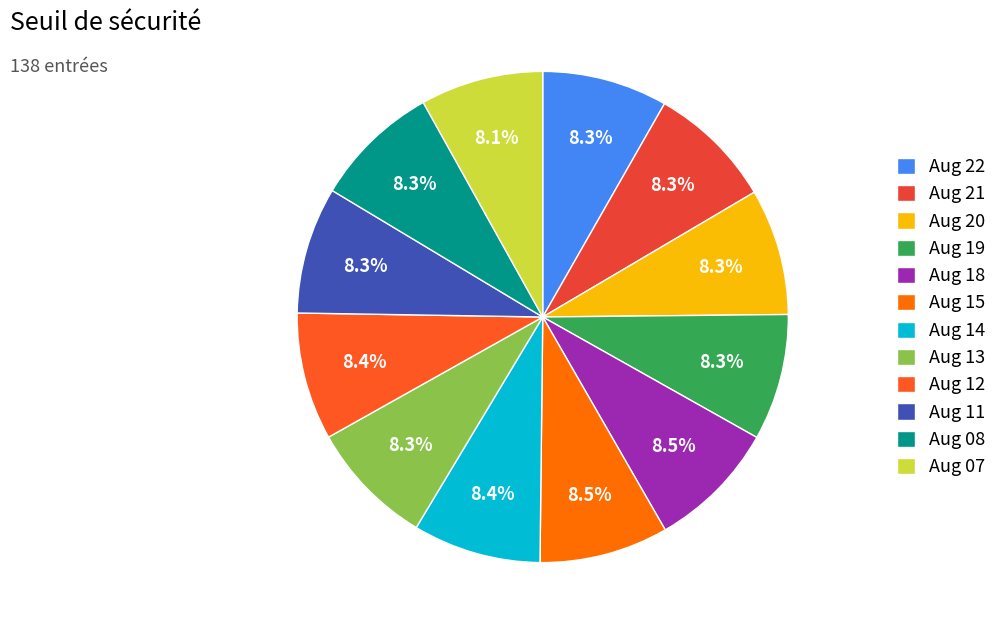

How many segments does this pie chart have?

12